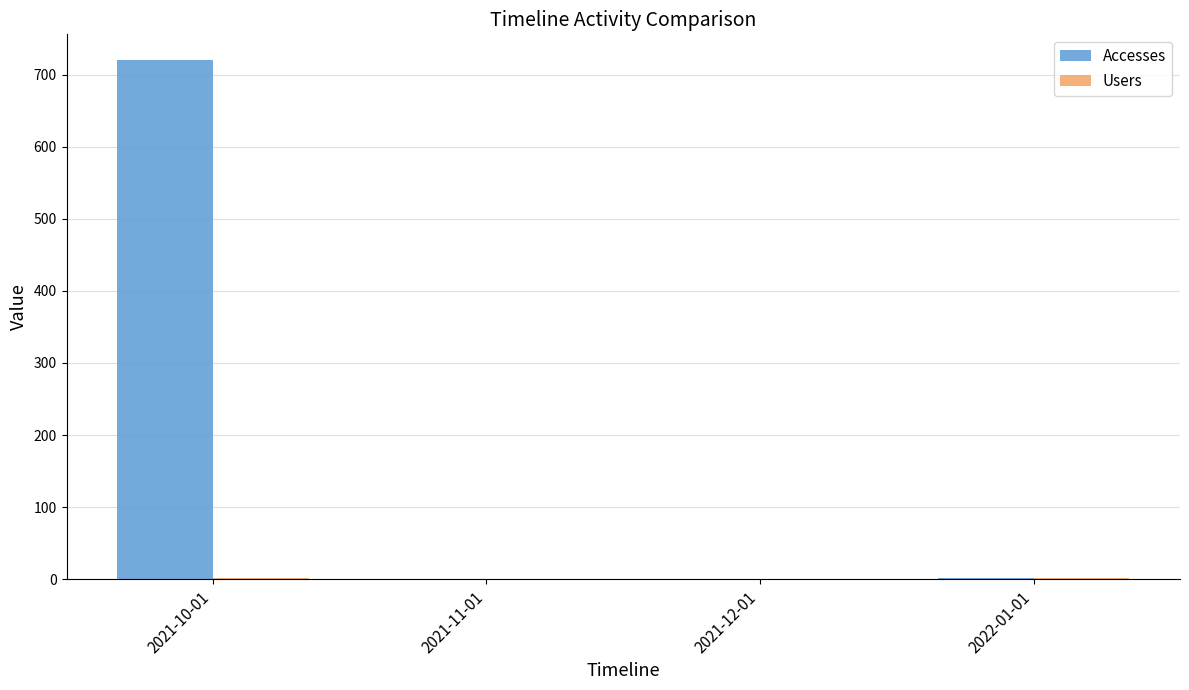

Which series has the largest total across all categories?

Accesses